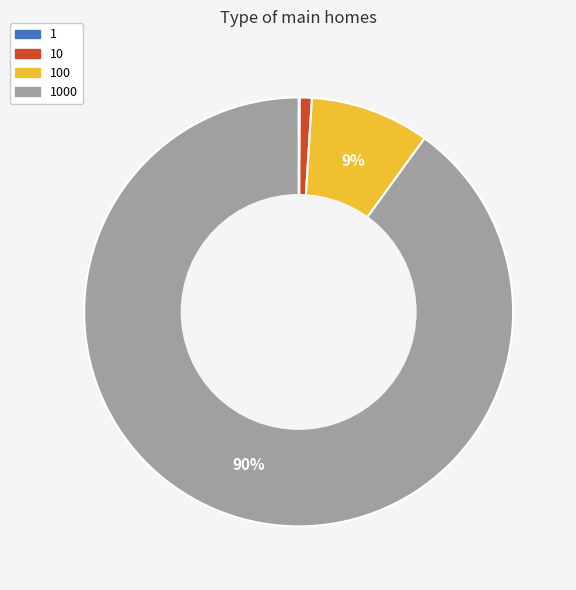

Does any single category account for the majority?

Yes